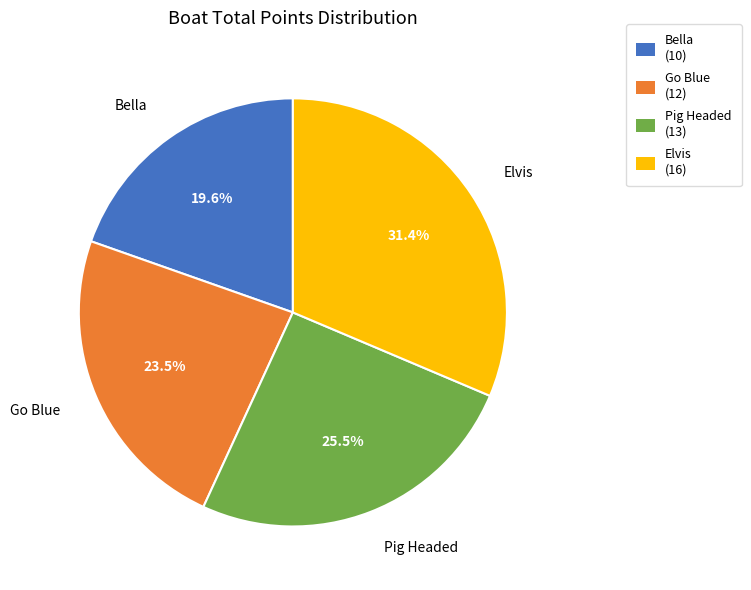

Is it true that Bella is 11% of the pie?

False